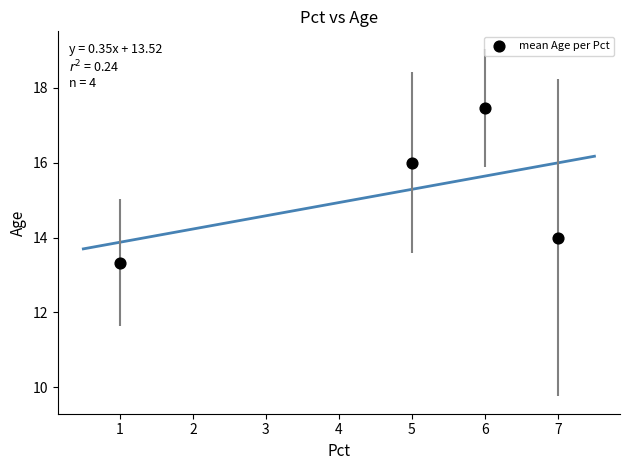

What is the range of X values (max minus min)?

6.0